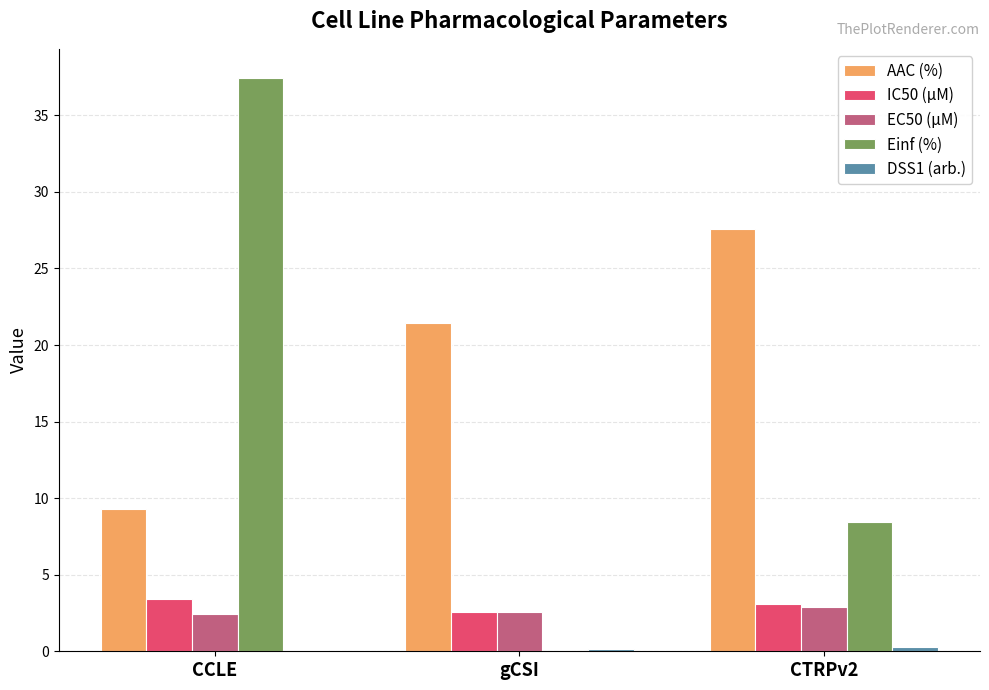

Which label corresponds to the largest value in the chart?

CCLE